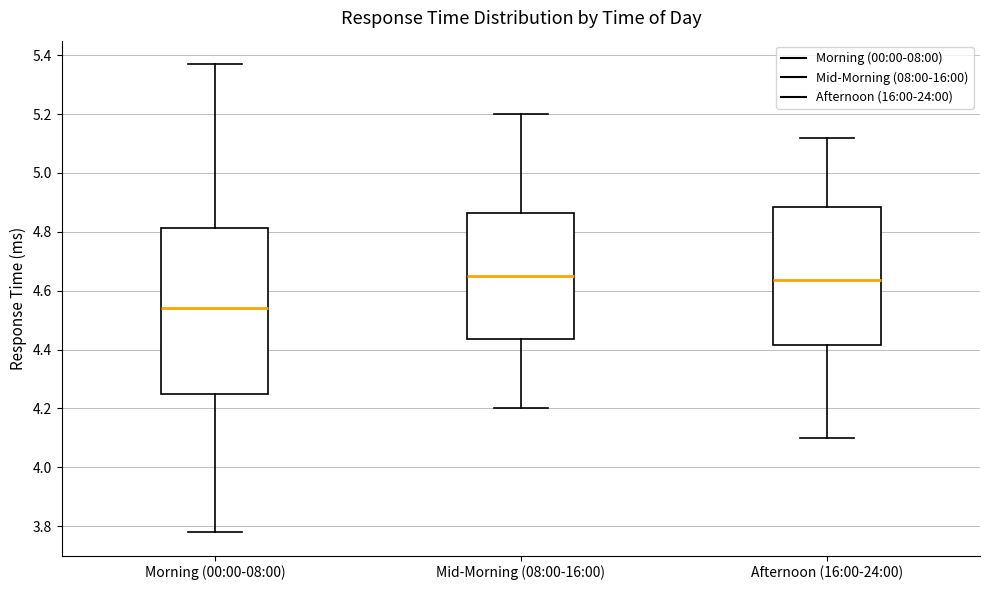

Comparing the boxes themselves (not the whiskers), which one is the tallest?

Morning (00:00-08:00)